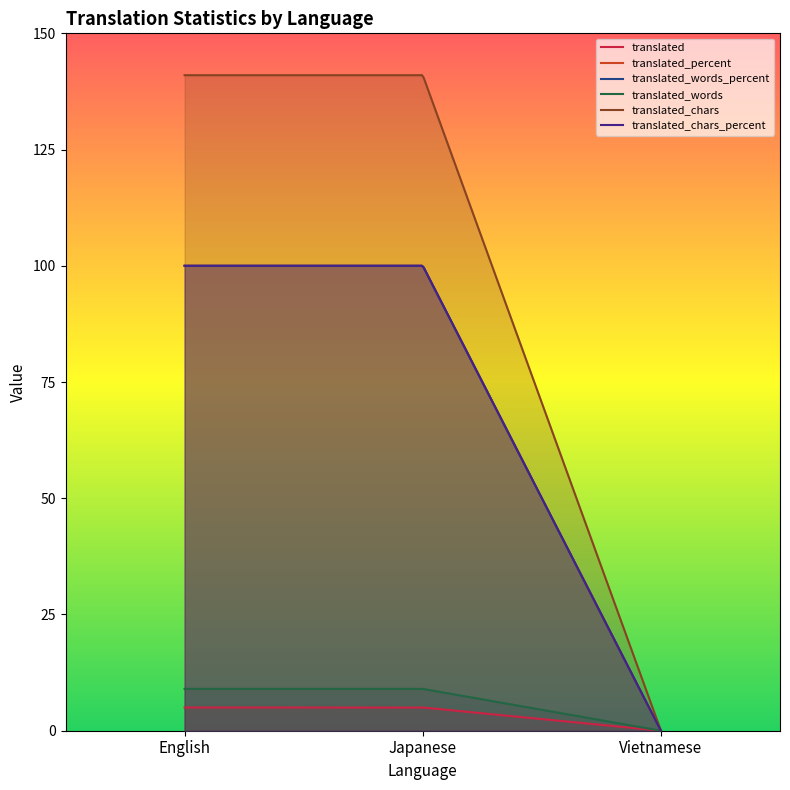

What is the spread (max minus min) of values at Japanese?

136